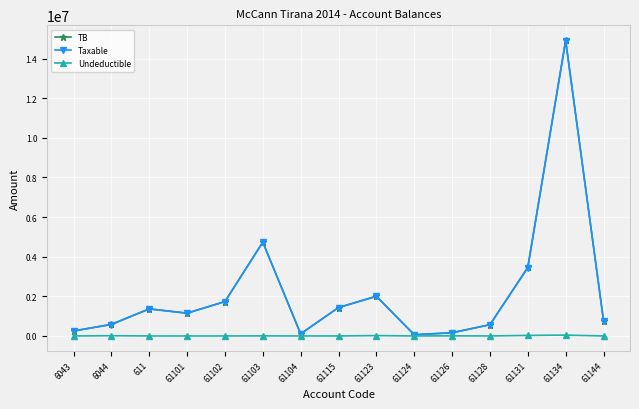

Is the value of Taxable at 61126 greater than the value of TB at 61131?

No